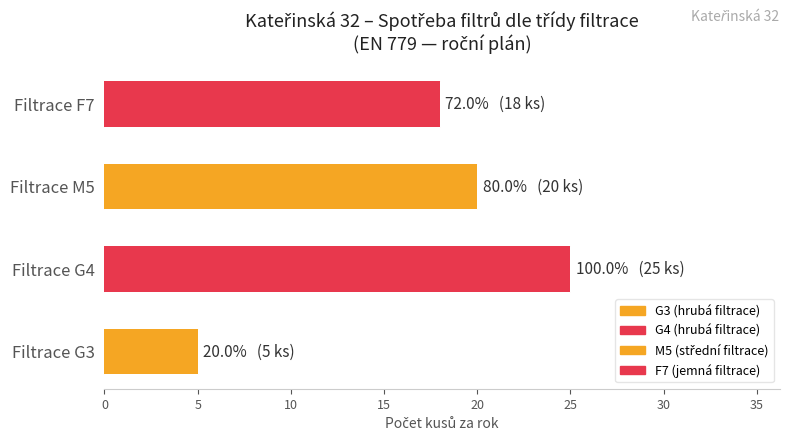

Reading left to right, extract all data points from this chart.

G3: 5	0	0	0
G4: 25	0	0	0
M5: 20	0	0	0
F7: 18	0	0	0